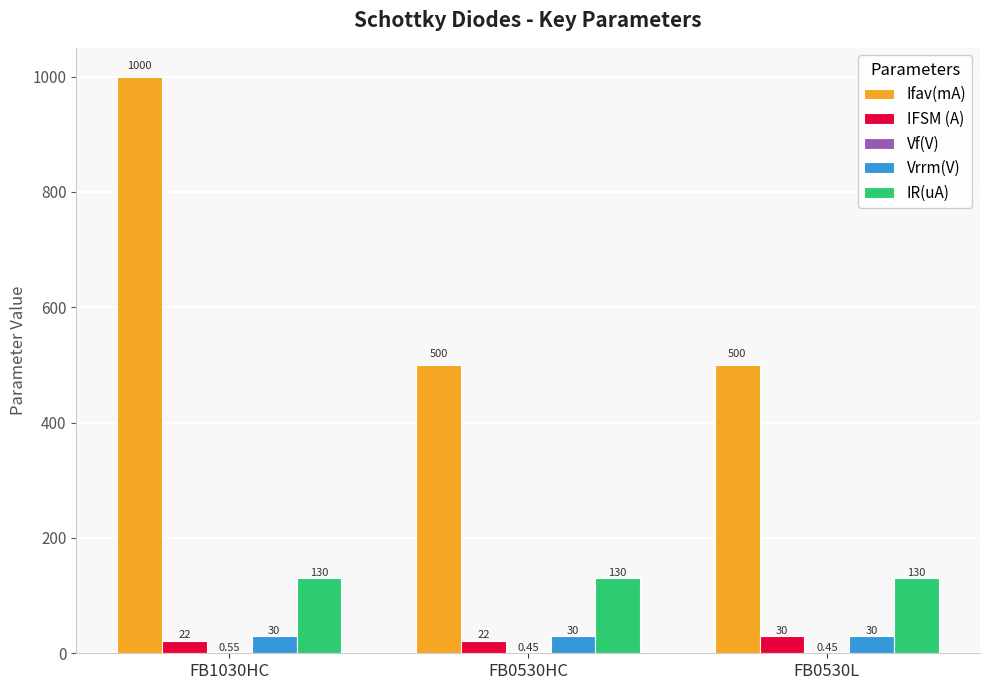

Which series changed the most between FB1030HC and FB0530HC?

Ifav(mA)